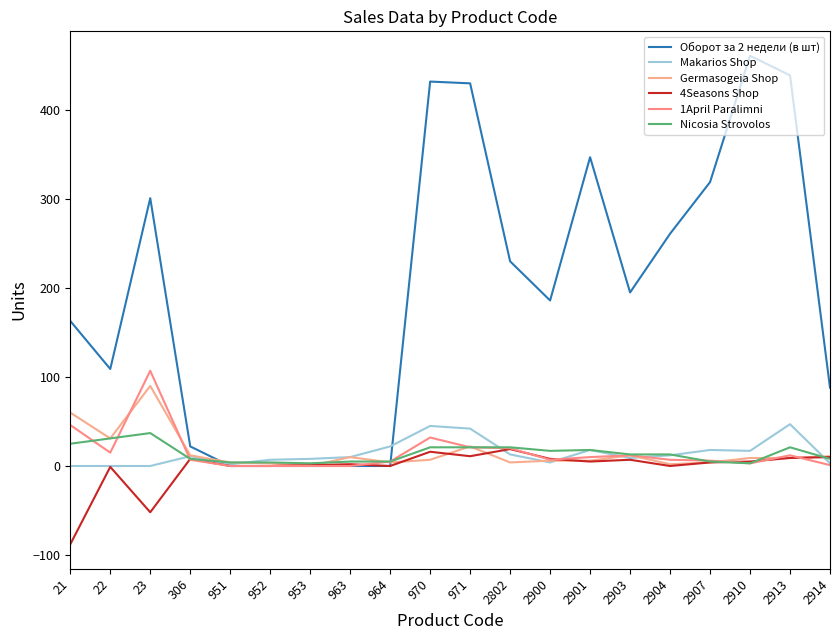

At which label does 4Seasons Shop reach its minimum?

21